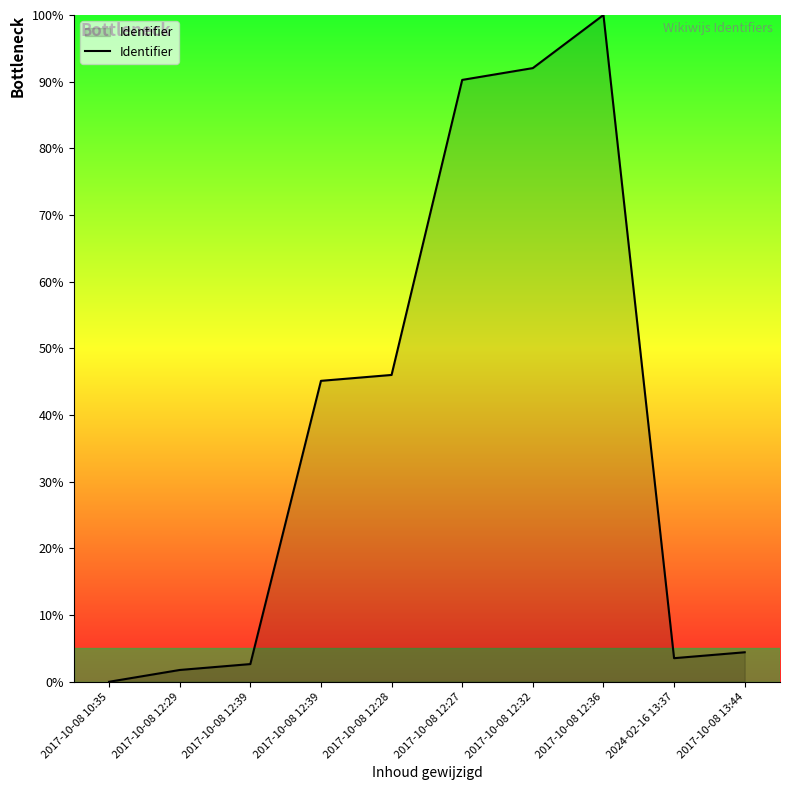

Reading left to right, what are all the values shown in this chart?

2017-10-08 10:35=0.0	2017-10-08 12:29=1.8	2017-10-08 12:39=2.7	2017-10-08 12:39=45.1	2017-10-08 12:28=46.0	2017-10-08 12:27=90.3	2017-10-08 12:32=92.0	2017-10-08 12:36=100.0	2024-02-16 13:37=3.5	2017-10-08 13:44=4.4